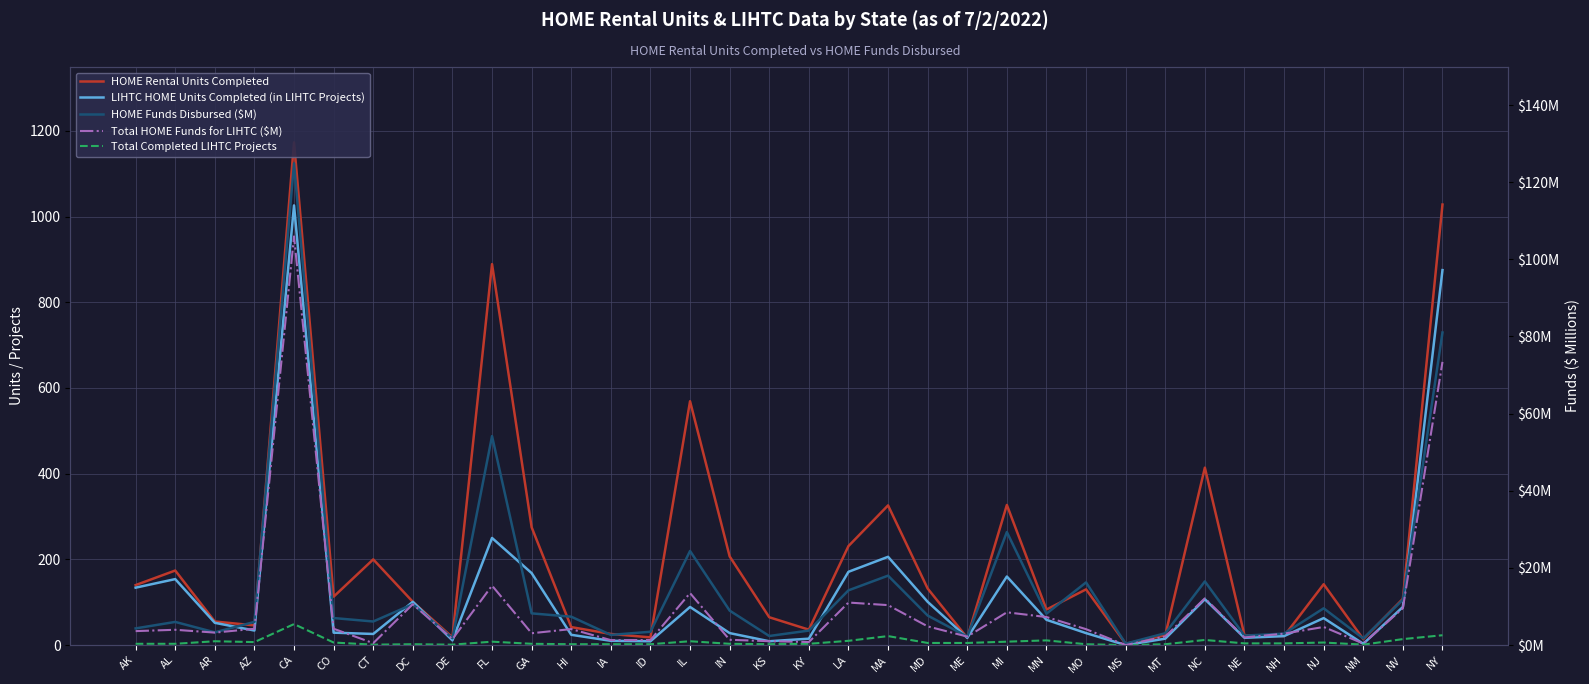

What is the label of the 30th point from the right?

CA